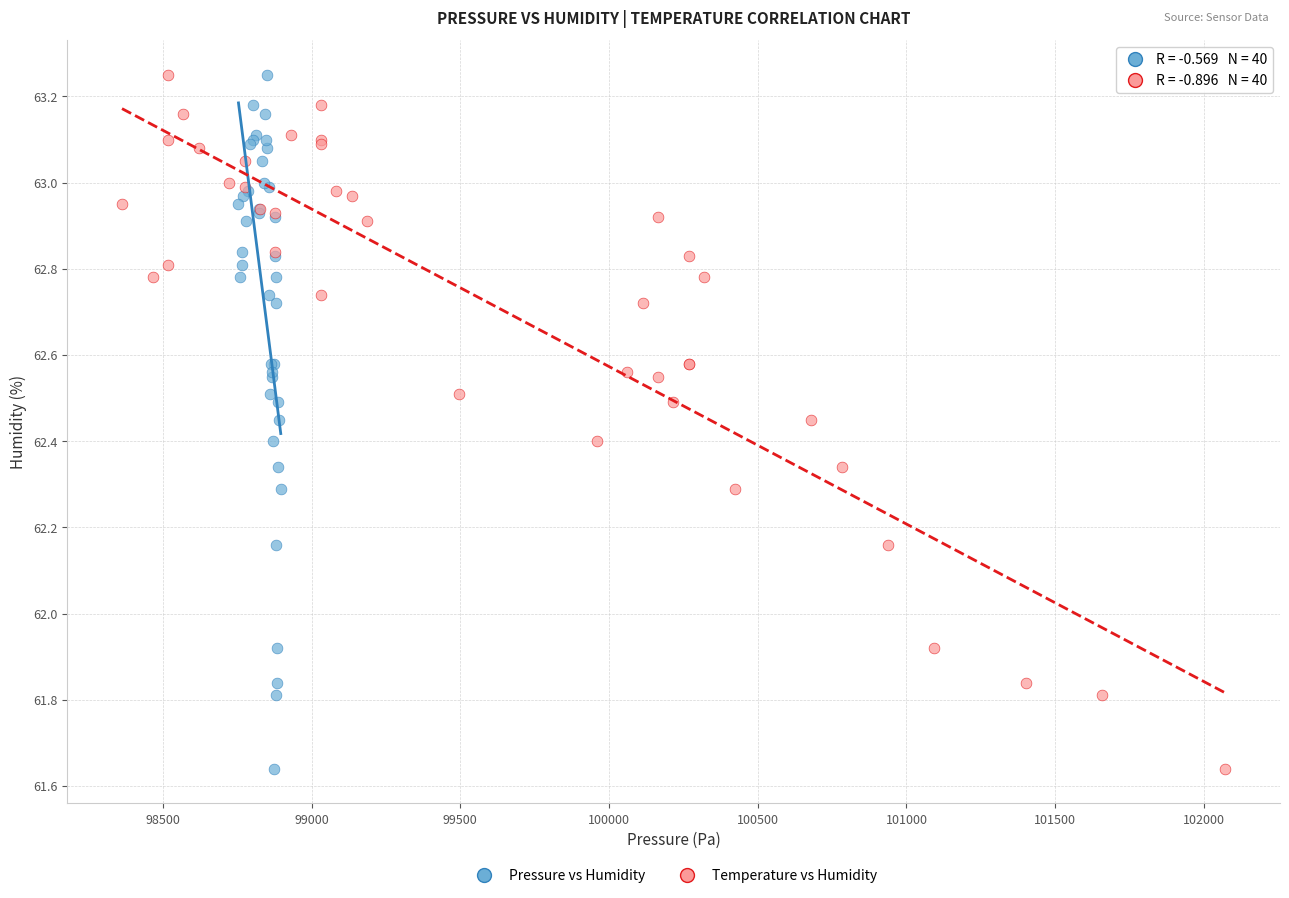

What are all the series names shown in the legend?

Pressure vs Humidity, Temperature vs Humidity